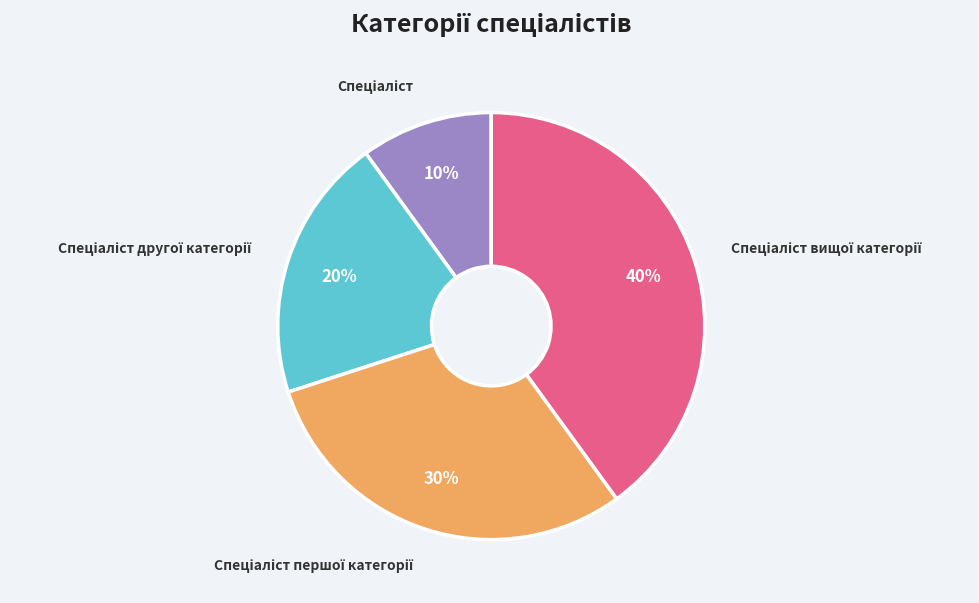

Does any single category account for the majority?

No